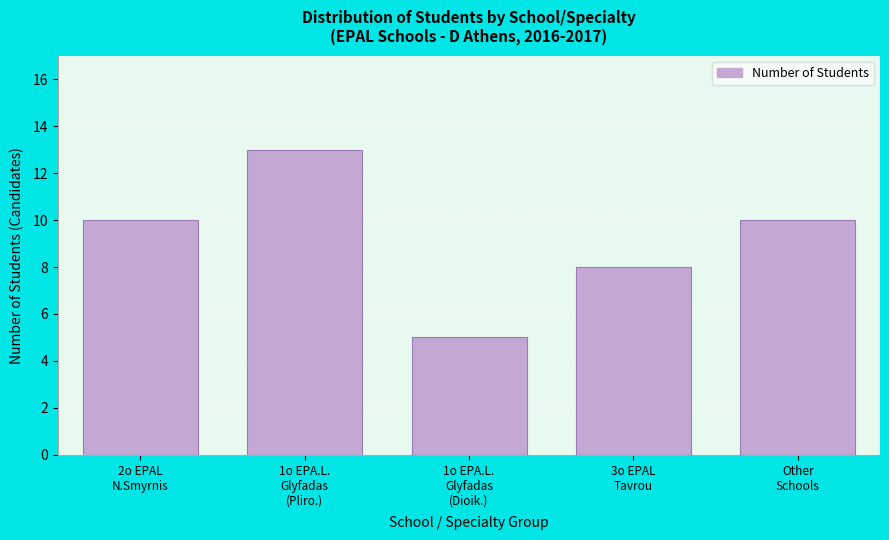

Reading right to left, transcribe all the data shown in this chart.

10	8	5	13	10